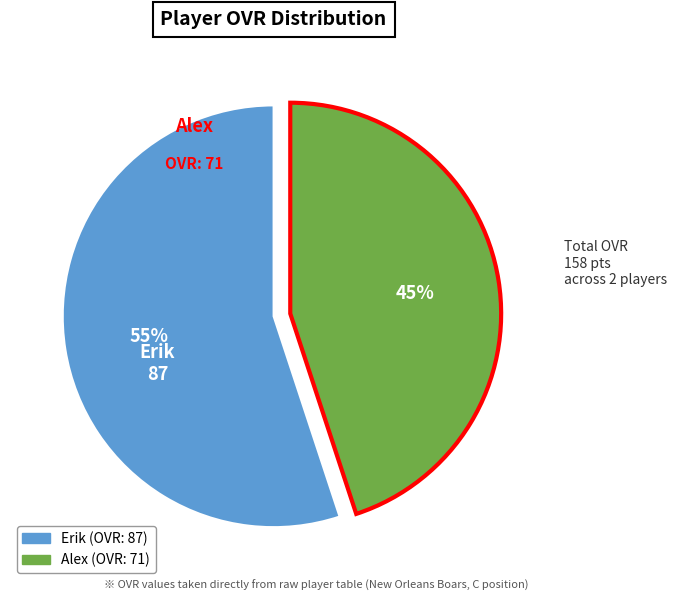

Do Erik and Alex together represent more than half of the pie?

Yes